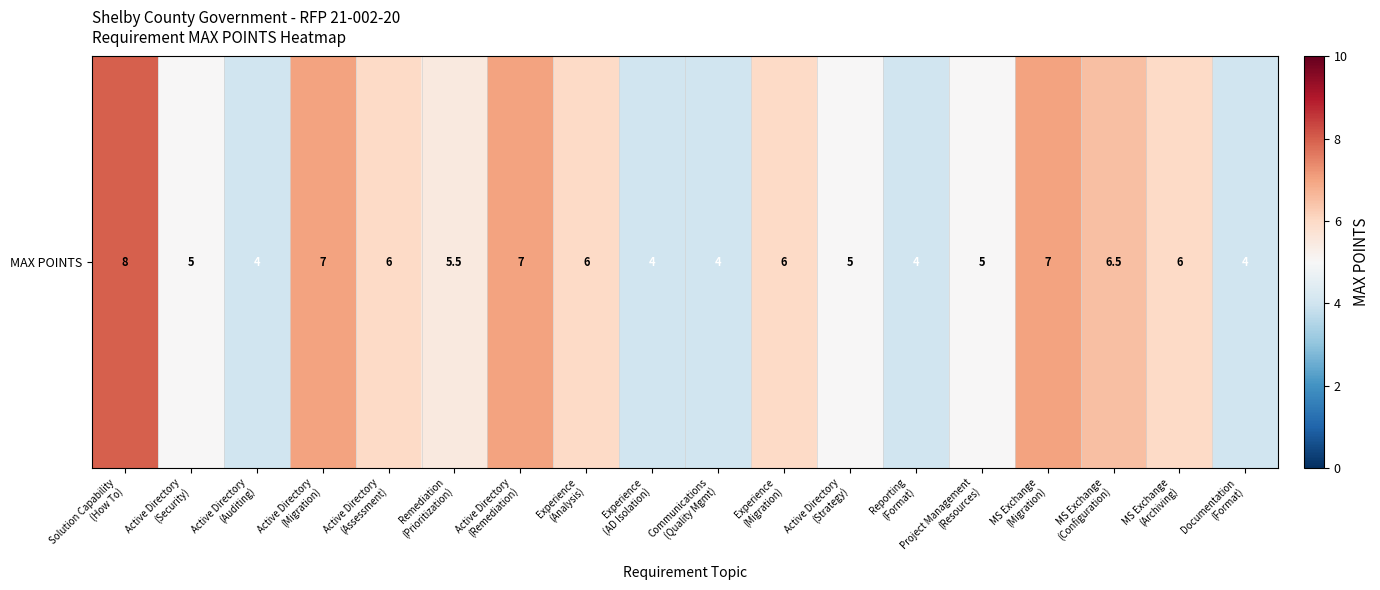

List the labels in order of value, smallest first.

Active Directory
(Auditing), Experience
(AD Isolation), Communications
(Quality Mgmt), Reporting
(Format), Documentation
(Format), Active Directory
(Security), Active Directory
(Strategy), Project Management
(Resources), Remediation
(Prioritization), Active Directory
(Assessment), Experience
(Analysis), Experience
(Migration), MS Exchange
(Archiving), MS Exchange
(Configuration), Active Directory
(Migration), Active Directory
(Remediation), MS Exchange
(Migration), Solution Capability
(How To)